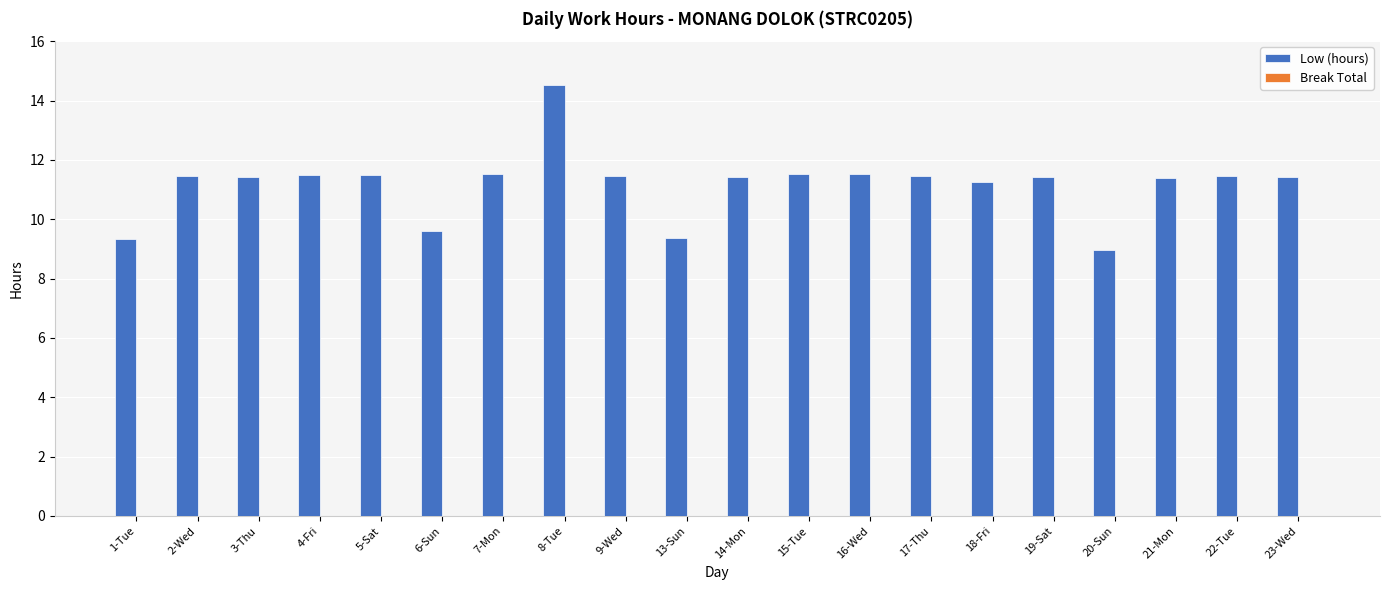

What is the difference between the maximum and minimum values?

5.6